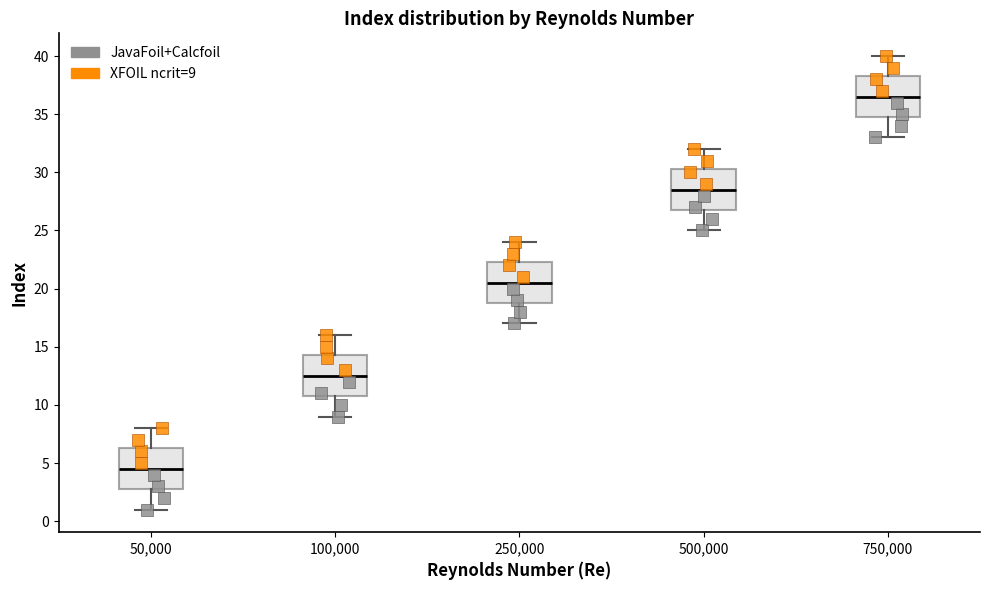

Where is the lower edge of the box at x = 50,000 on the y-axis? The values are not printed on the chart, so give them approximately, as read against the axis.

3.0